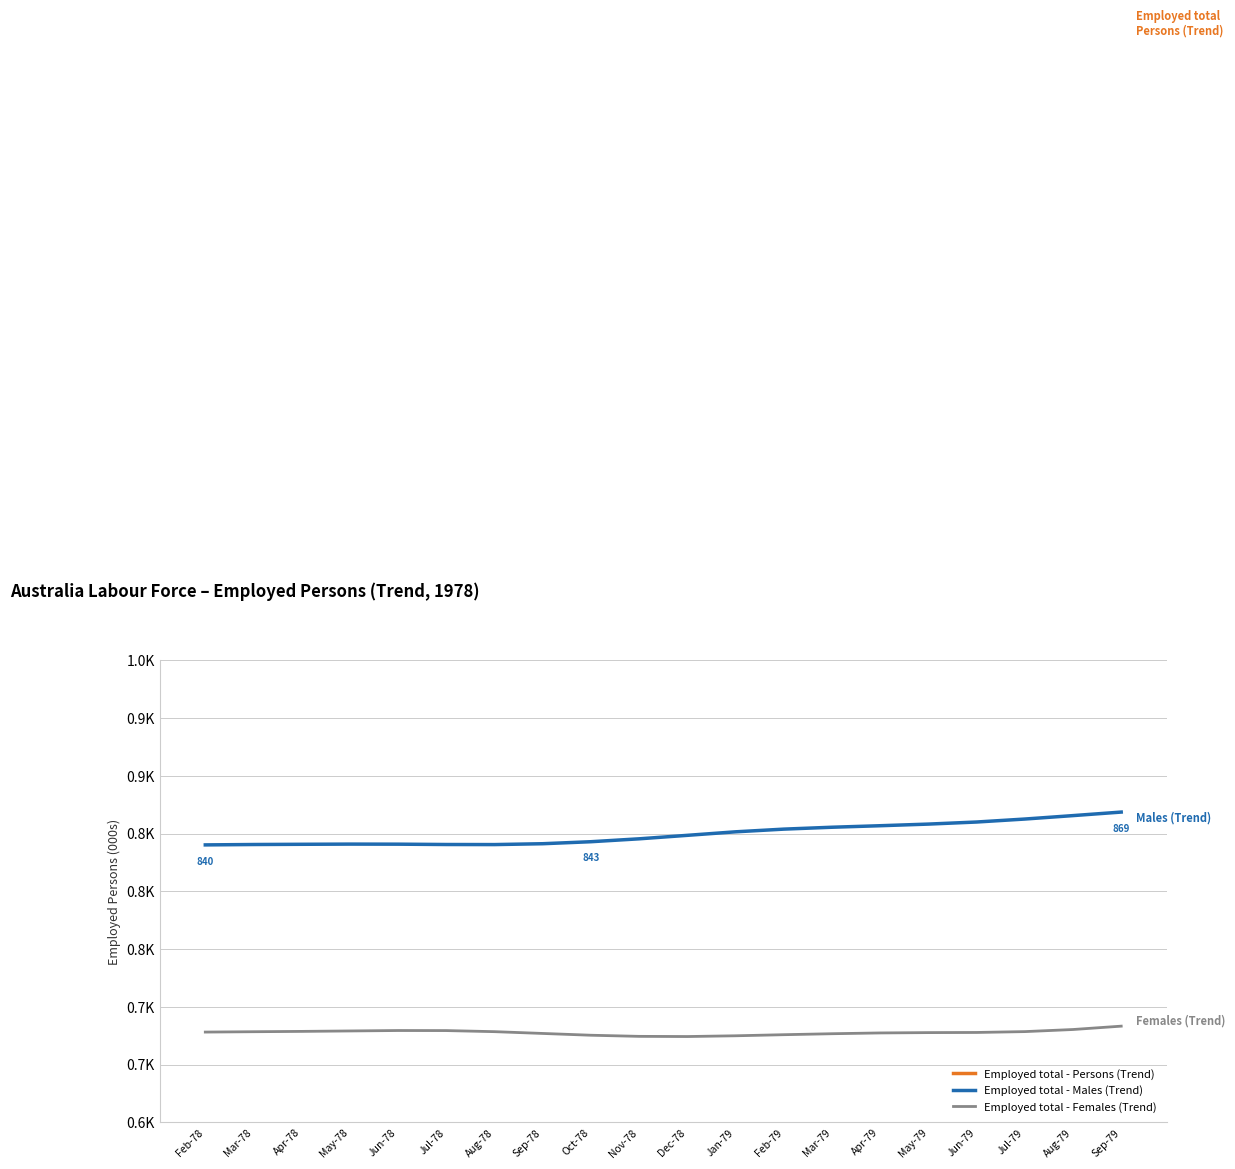

What is the sum of the Employed total - Females (Trend) values at Mar-78 and Jun-79?

1356.4